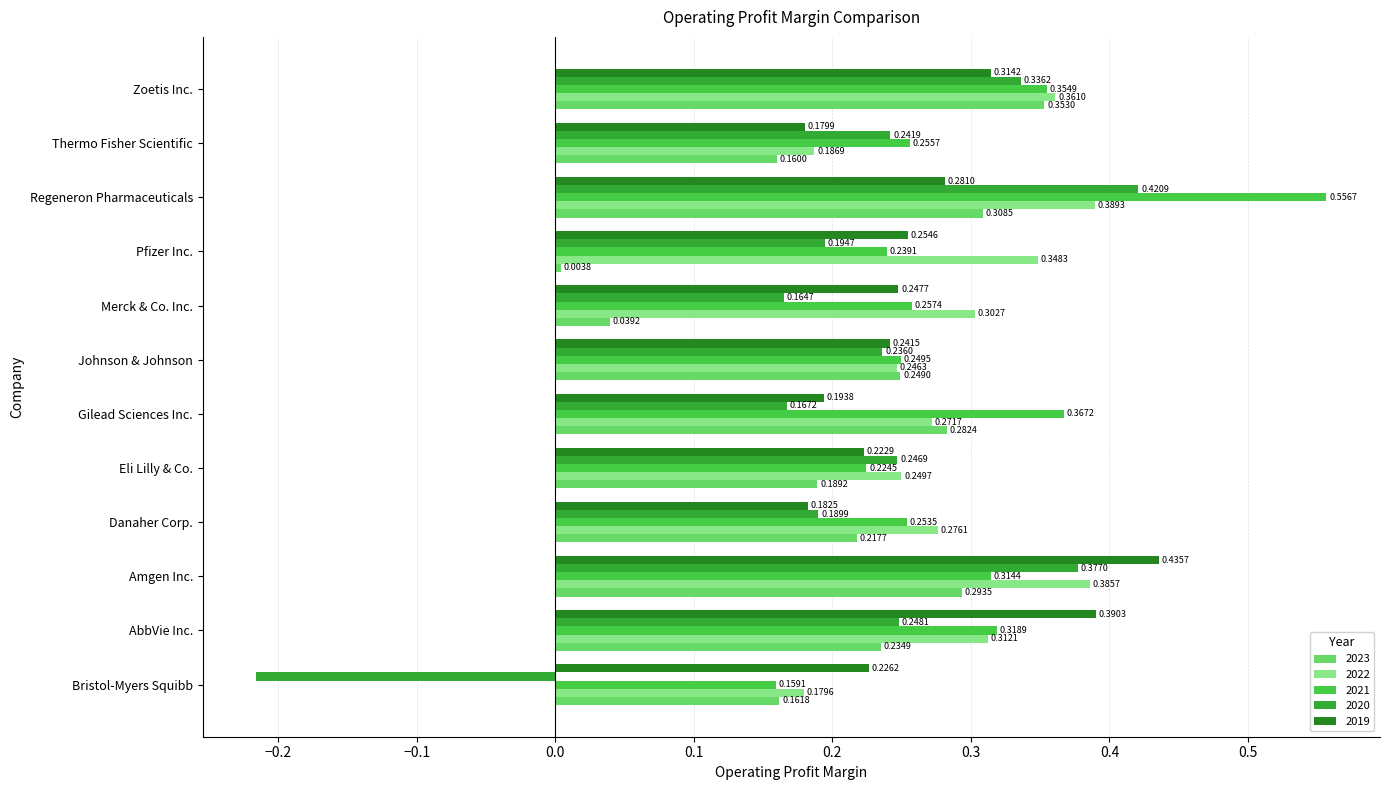

What is the total value across all series at Amgen Inc.?

1.8